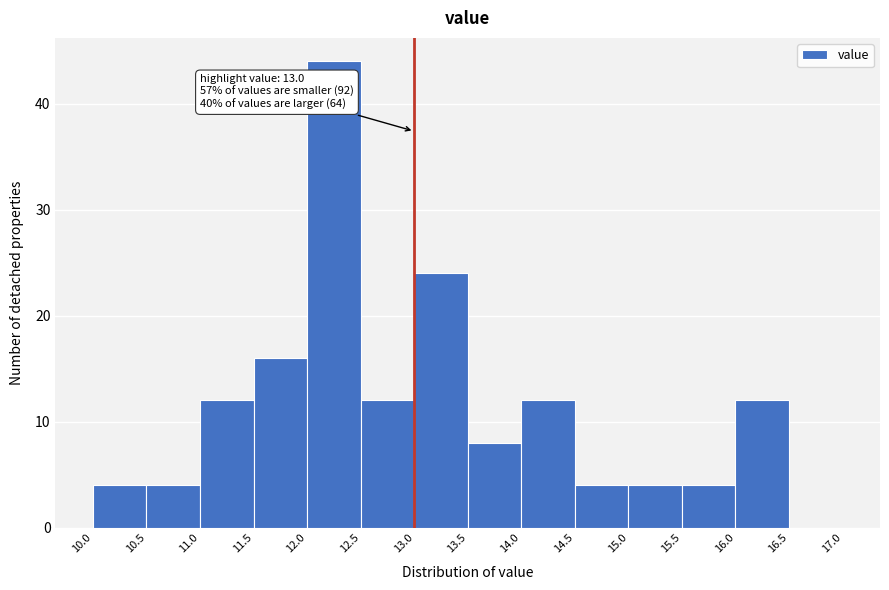

Which range on the x-axis has the tallest bar?

12.0 to 12.5